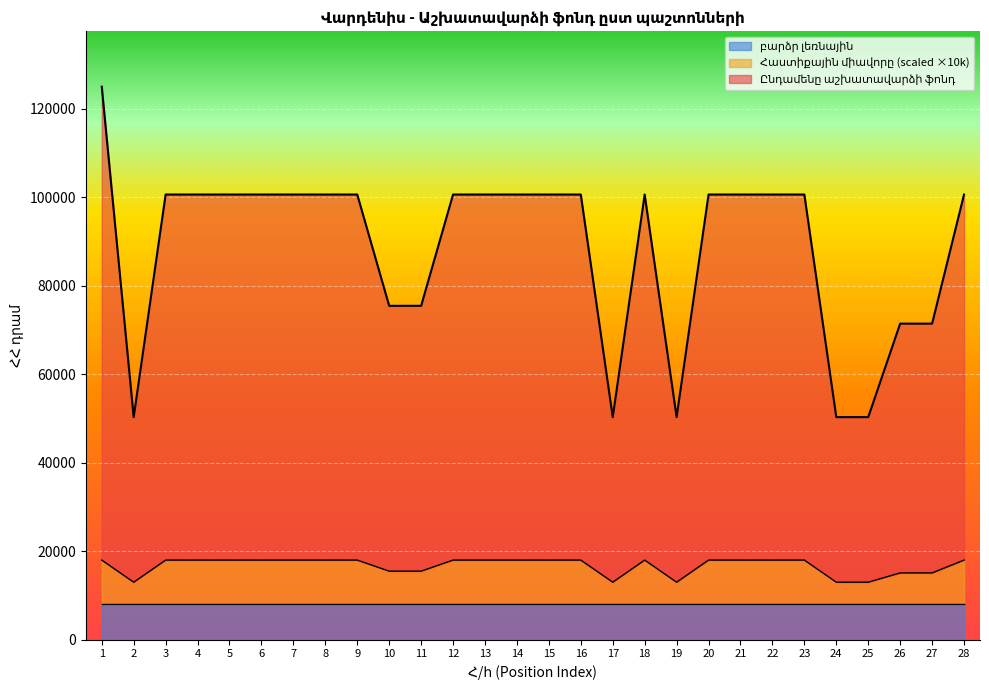

Where does the Ընդամենը աշխատավարձի ֆոնդ series first go above 100618?

1